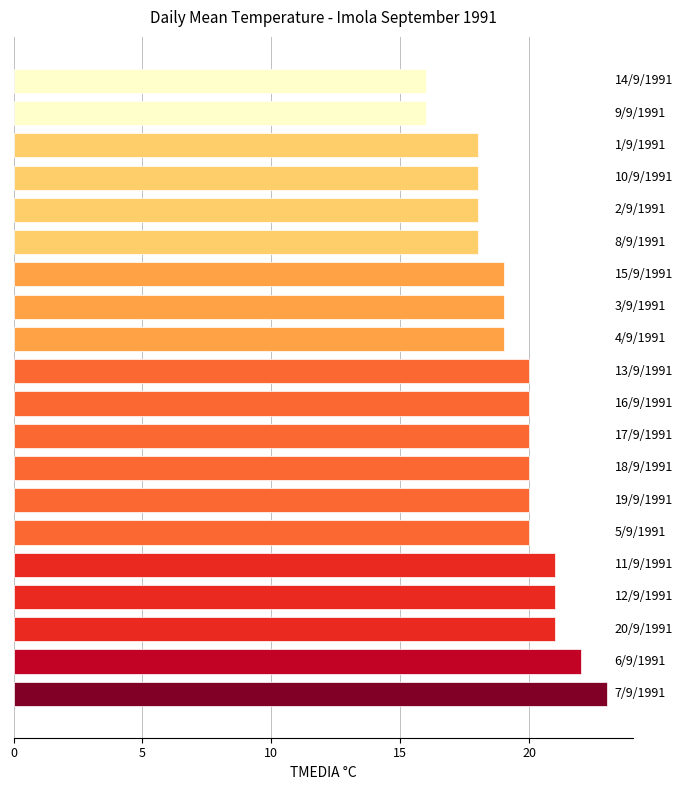

What is the difference between the maximum and minimum values?

7